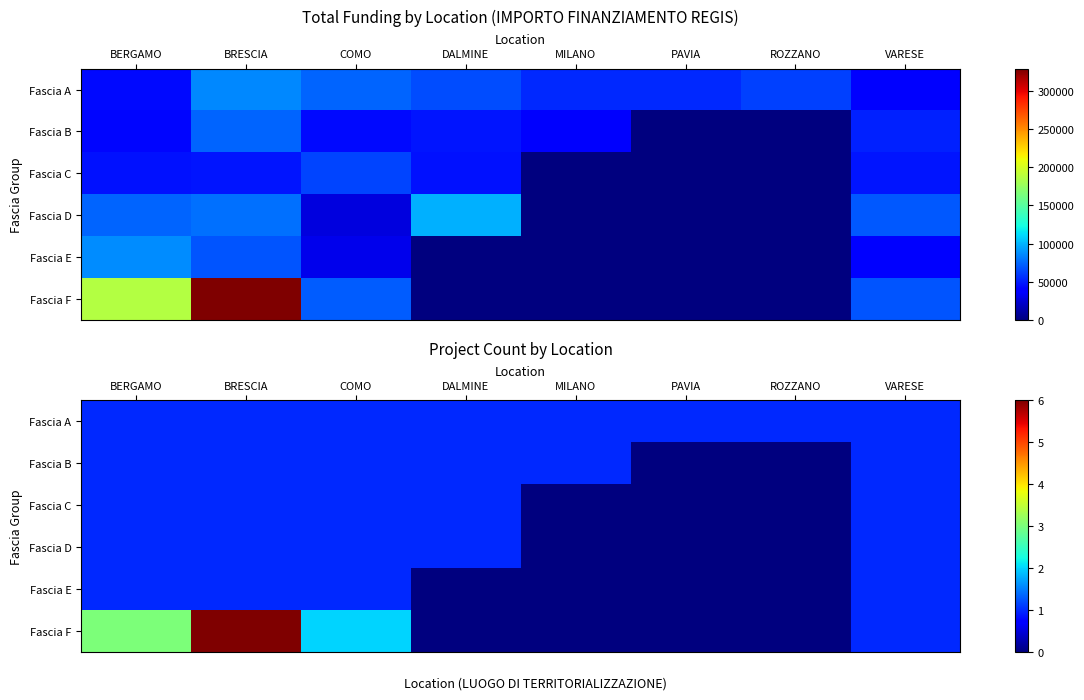

Which label corresponds to the largest value in the chart?

BRESCIA